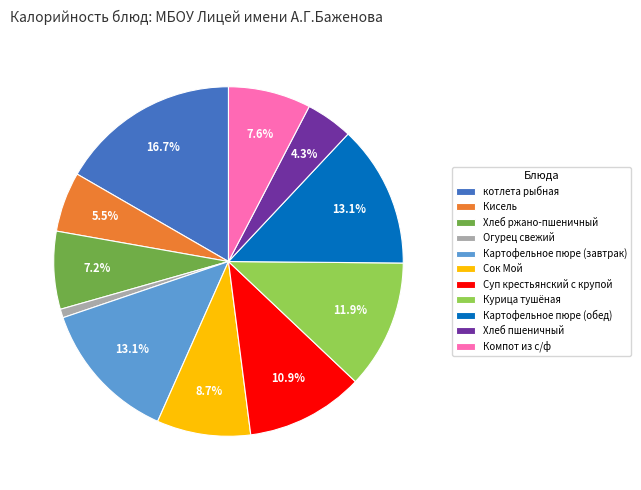

Count the number of slices in the pie.

11